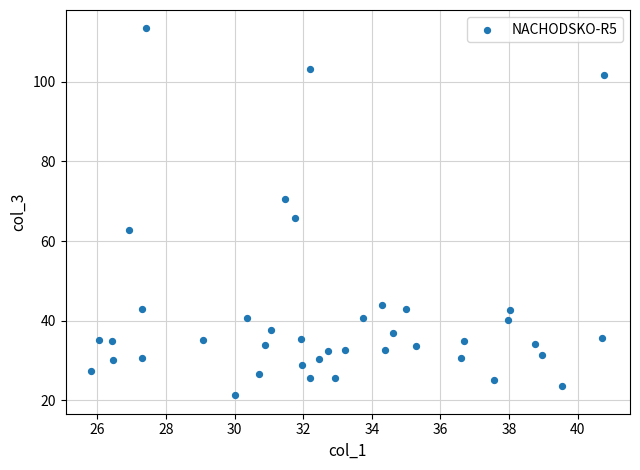

What is the range of X values (max minus min)?

15.0